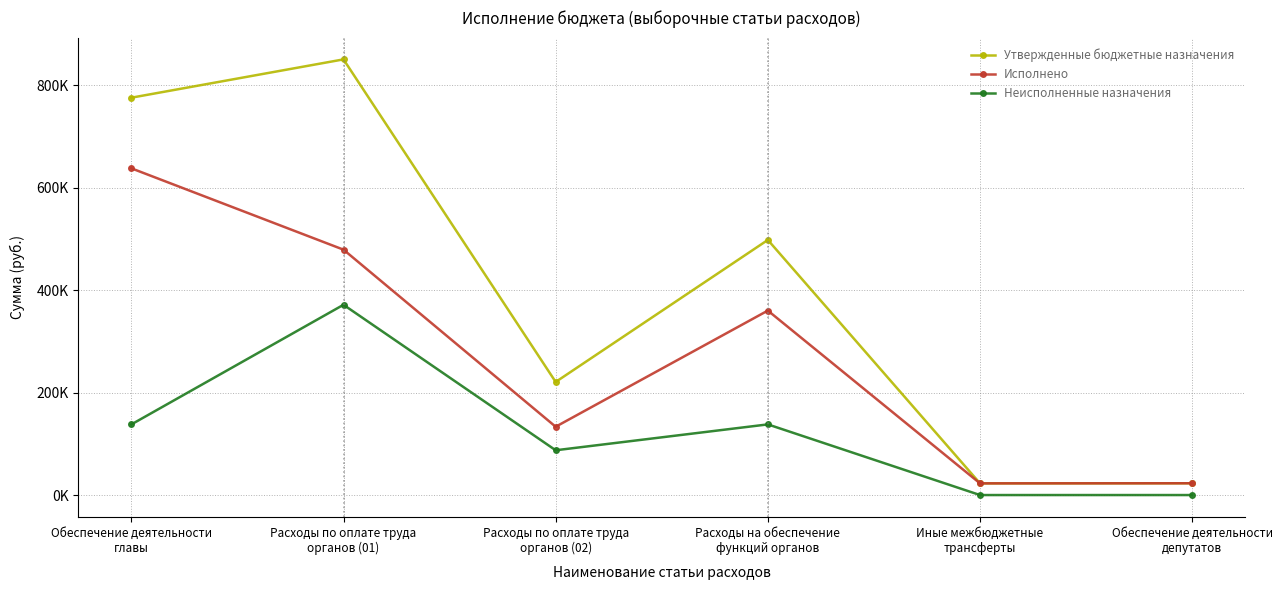

What is the difference between the highest and lowest values at Обеспечение деятельности
главы?

637688.3